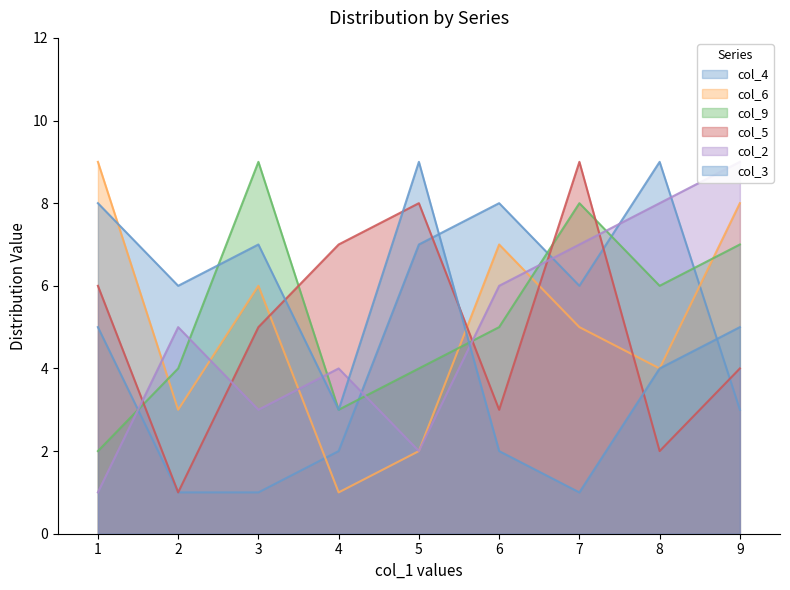

Which series changed the most between 6 and 4?

col_4